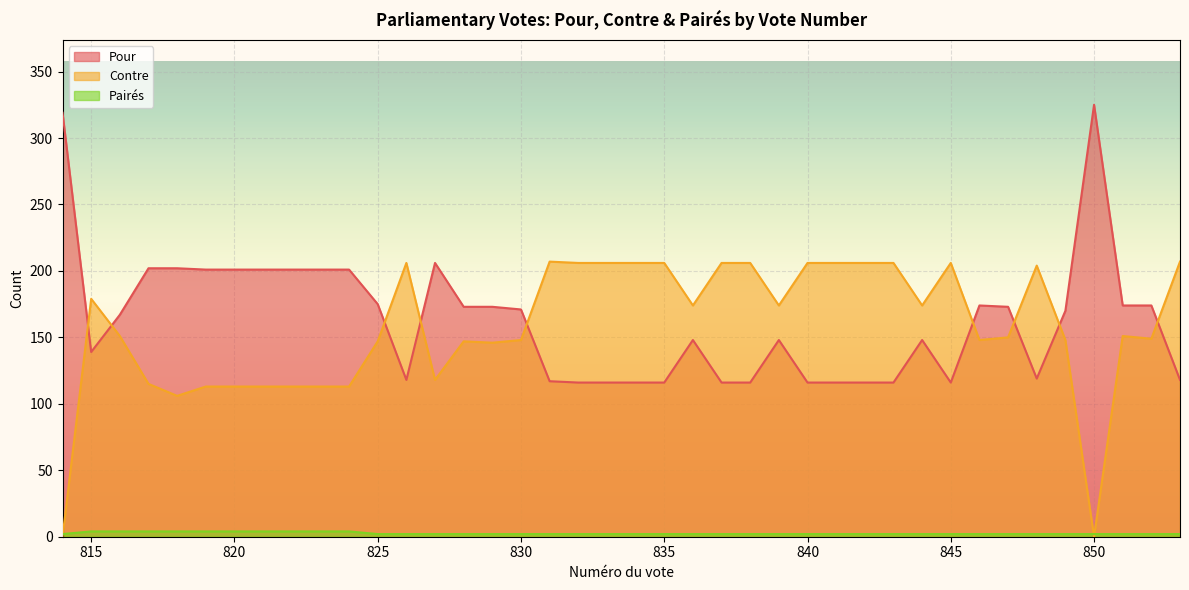

Where does the Contre series first go above 151?

815